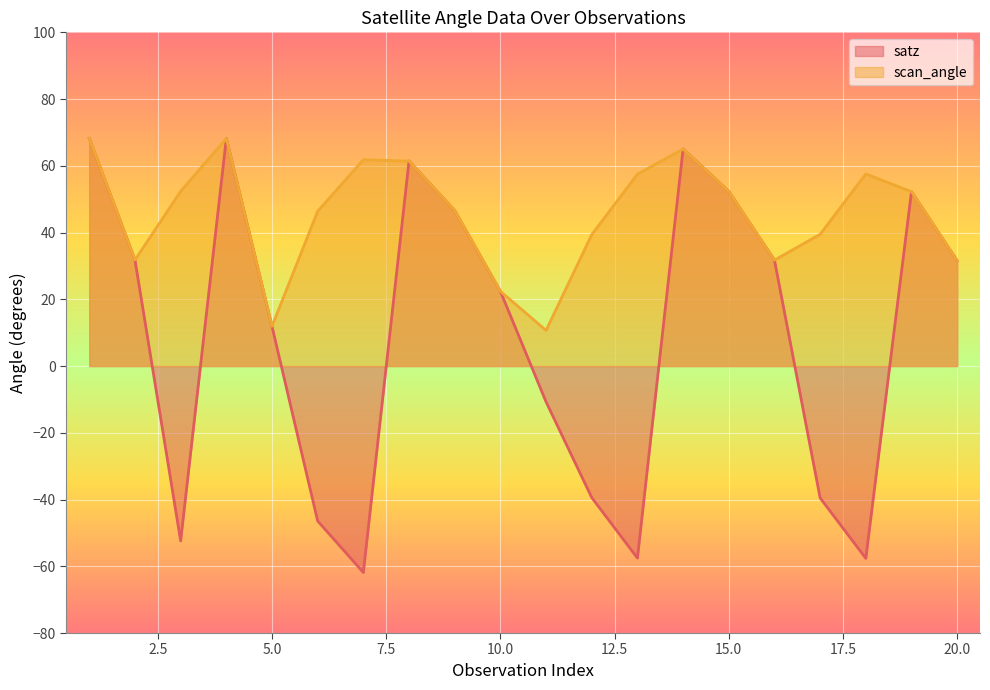

What is the difference between the maximum and minimum values in the scan_angle series?

57.5